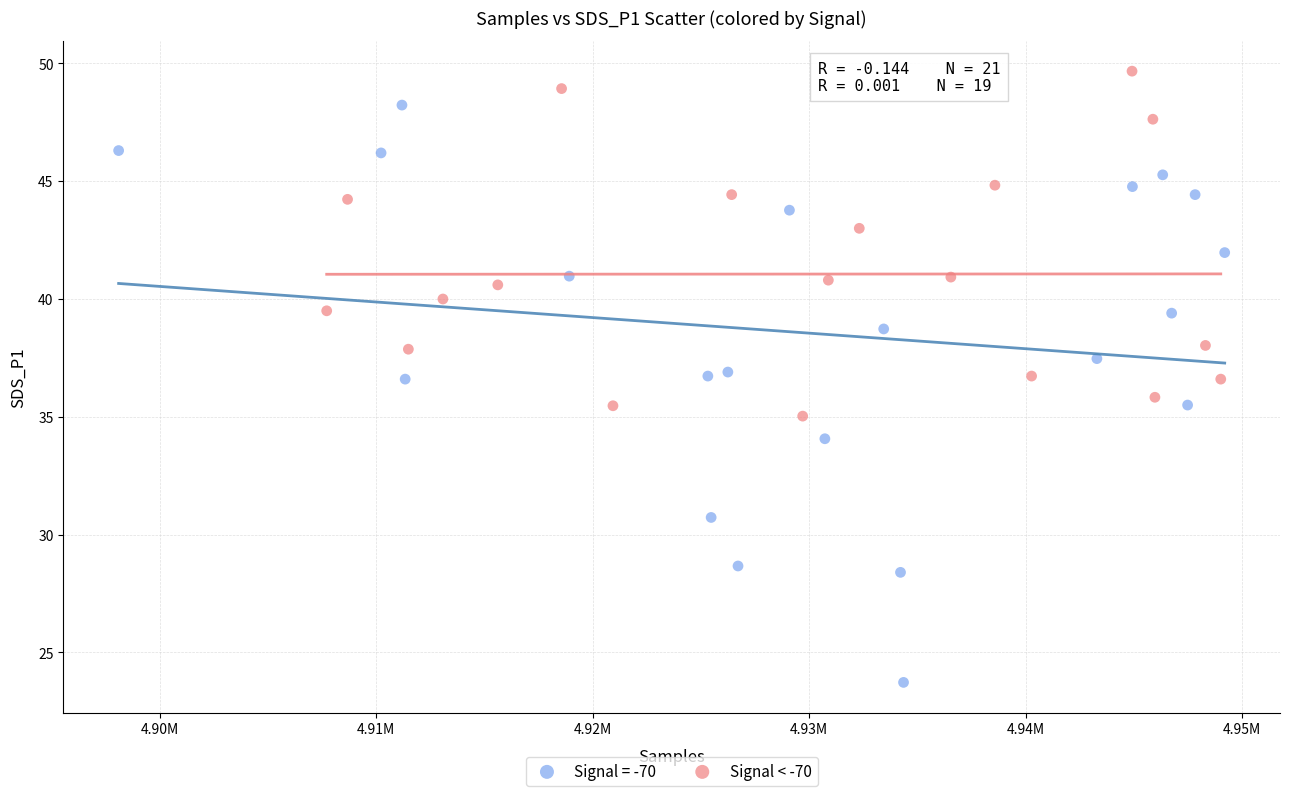

Which series reaches the maximum Y coordinate?

Signal < -70